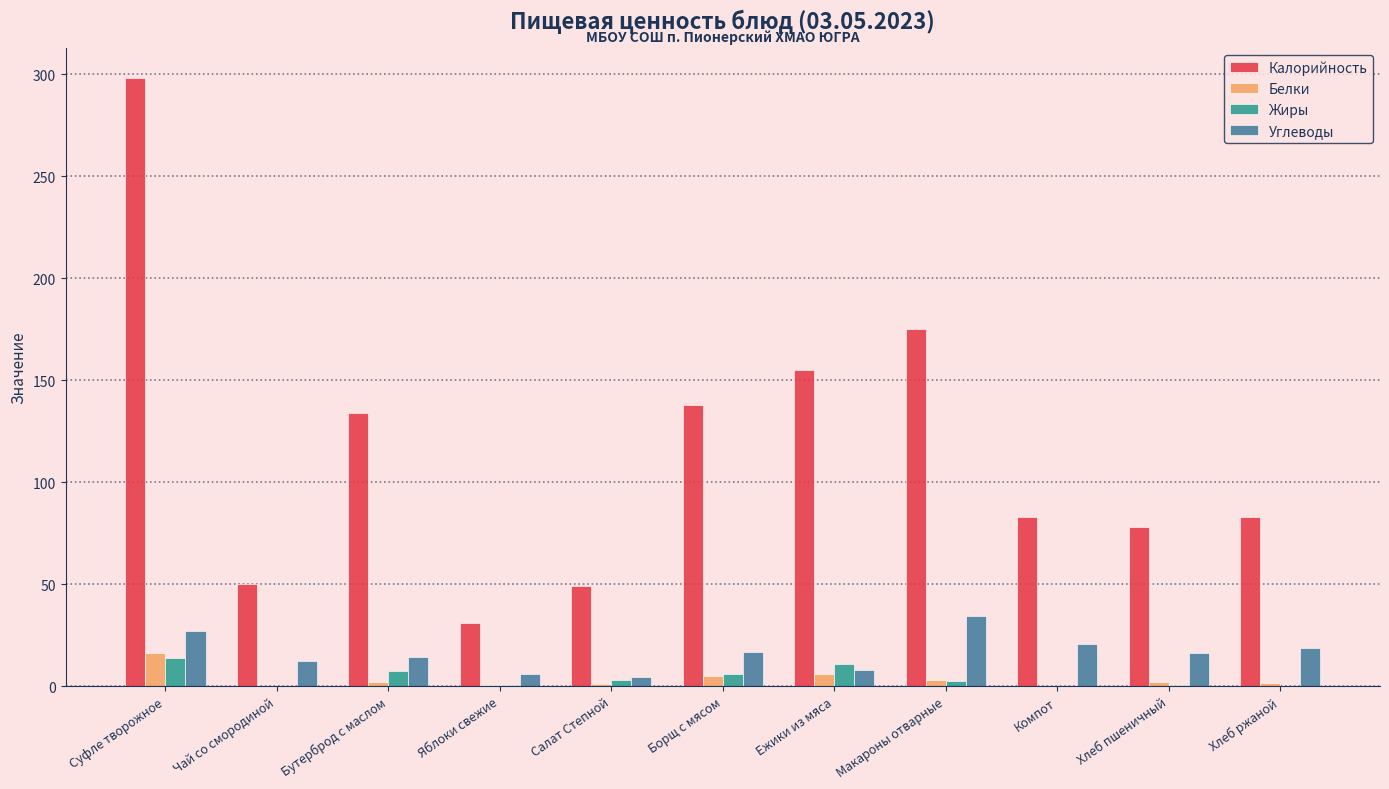

Where does the Жиры series first go above 2?

Суфле творожное